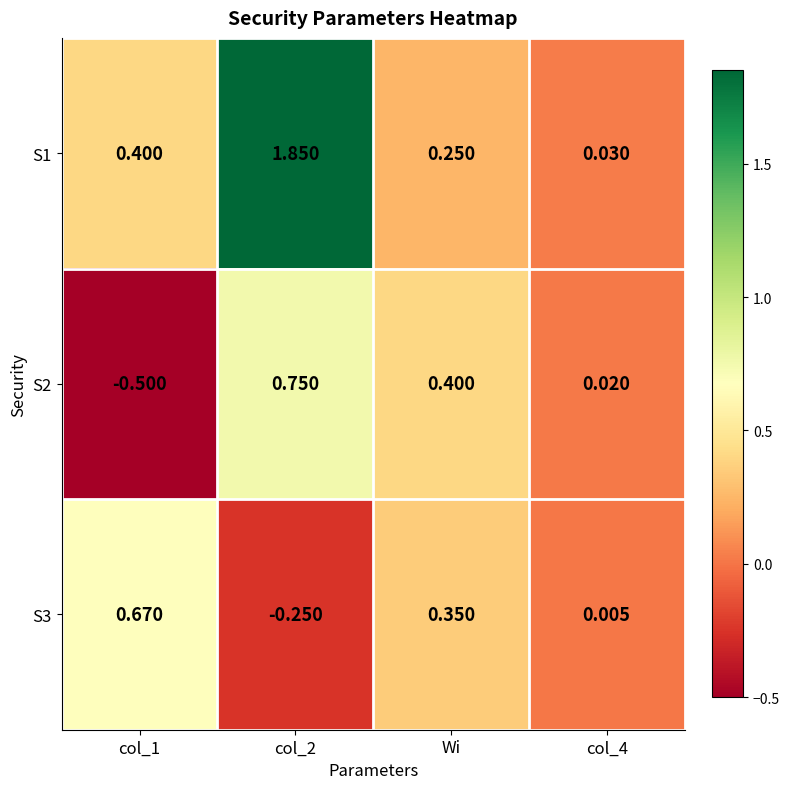

Which series has the largest range (max minus min)?

S1